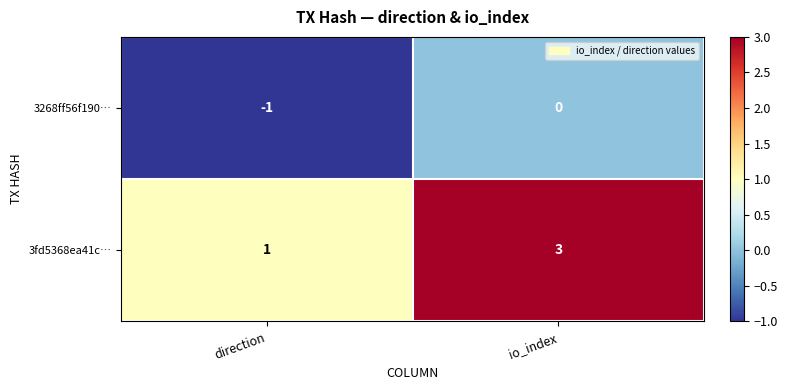

Reading left to right, extract all data points from this chart.

3268ff56f190…: -1	0
3fd5368ea41c…: 1	3